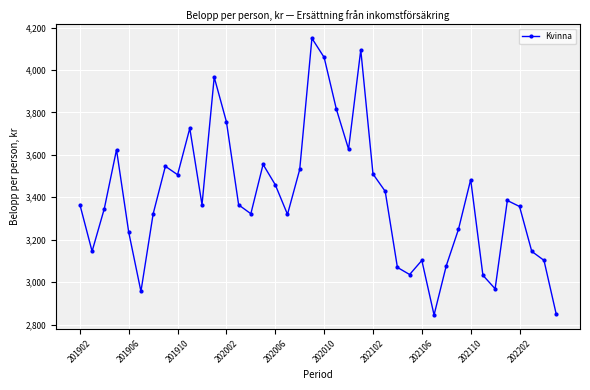

What is the average value?

3395.0